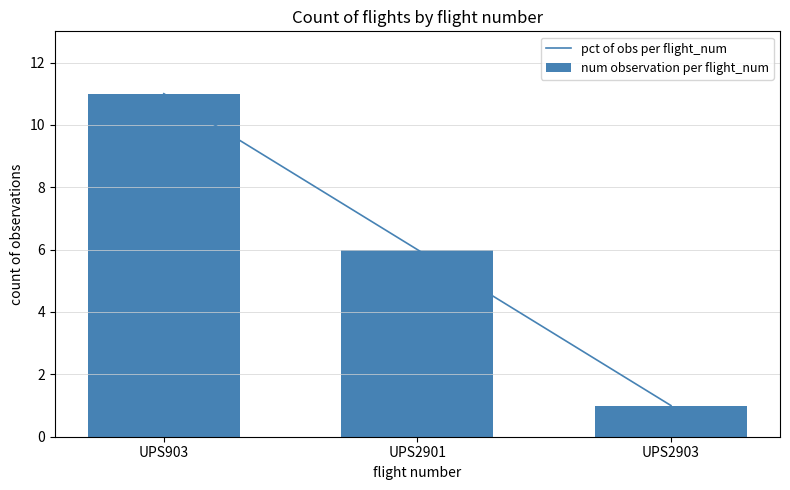

True or false: num observation per flight_num has a value of 1 at UPS2903.

True